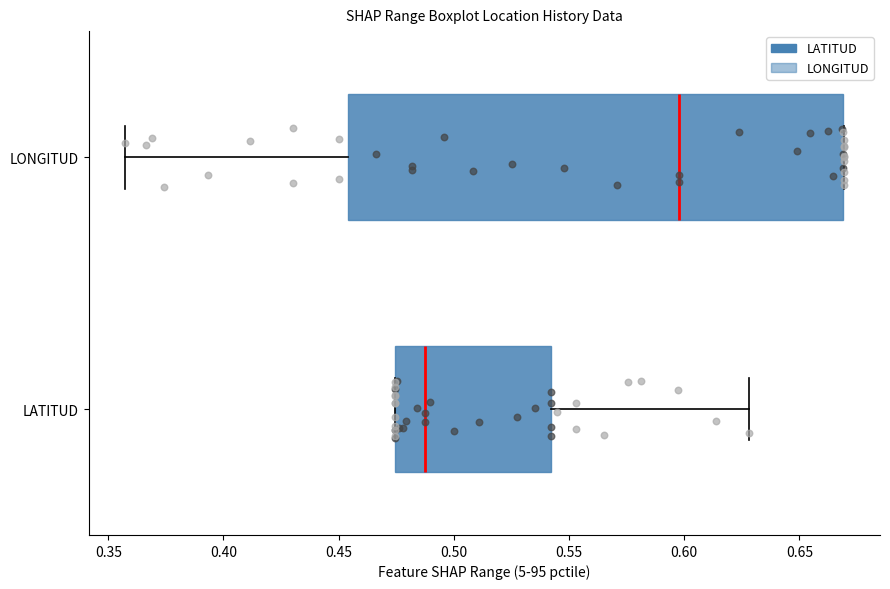

Which box is the widest, from its left edge to its right edge?

LONGITUD